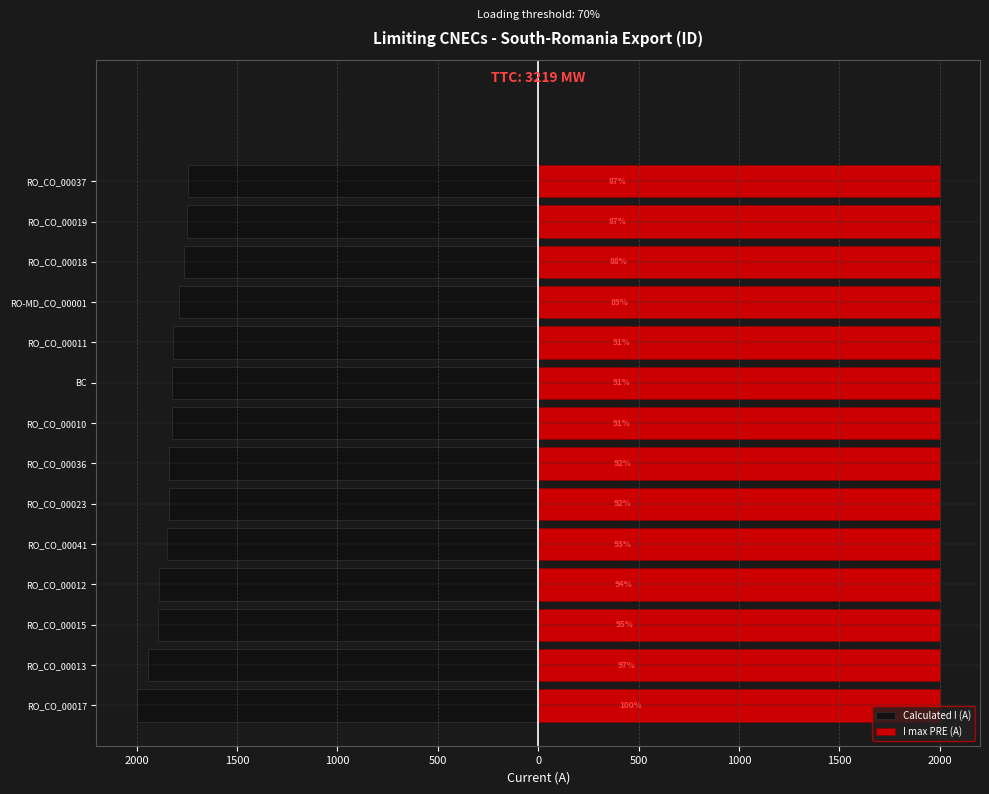

Read the Calculated I (A) value at RO_CO_00017, to the nearest 5.

-1995